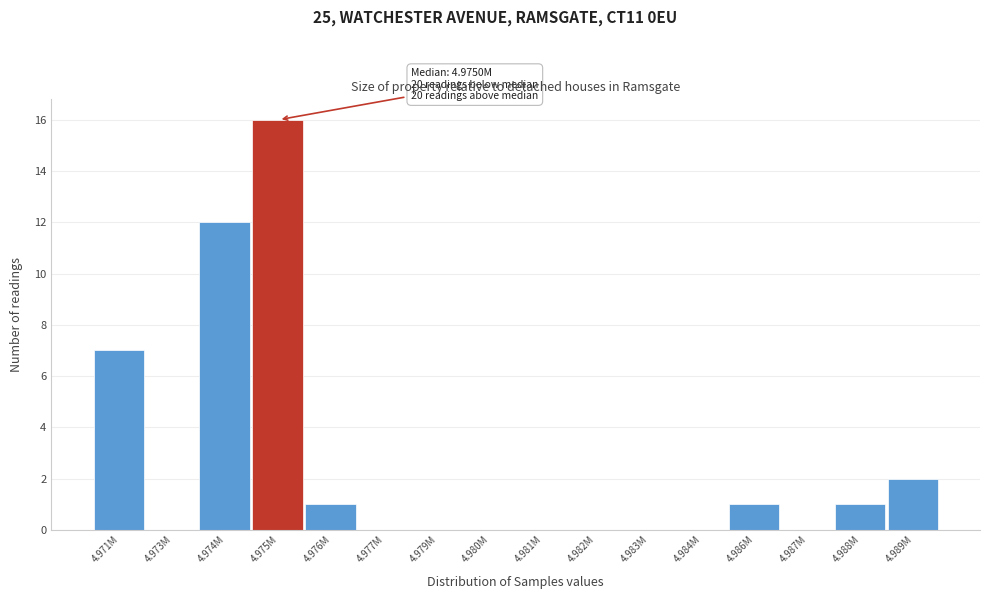

Reading left to right, extract all data points from this chart.

4.971M=7	4.973M=0	4.974M=12	4.975M=16	4.976M=1	4.977M=0	4.979M=0	4.980M=0	4.981M=0	4.982M=0	4.983M=0	4.984M=0	4.986M=1	4.987M=0	4.988M=1	4.989M=2